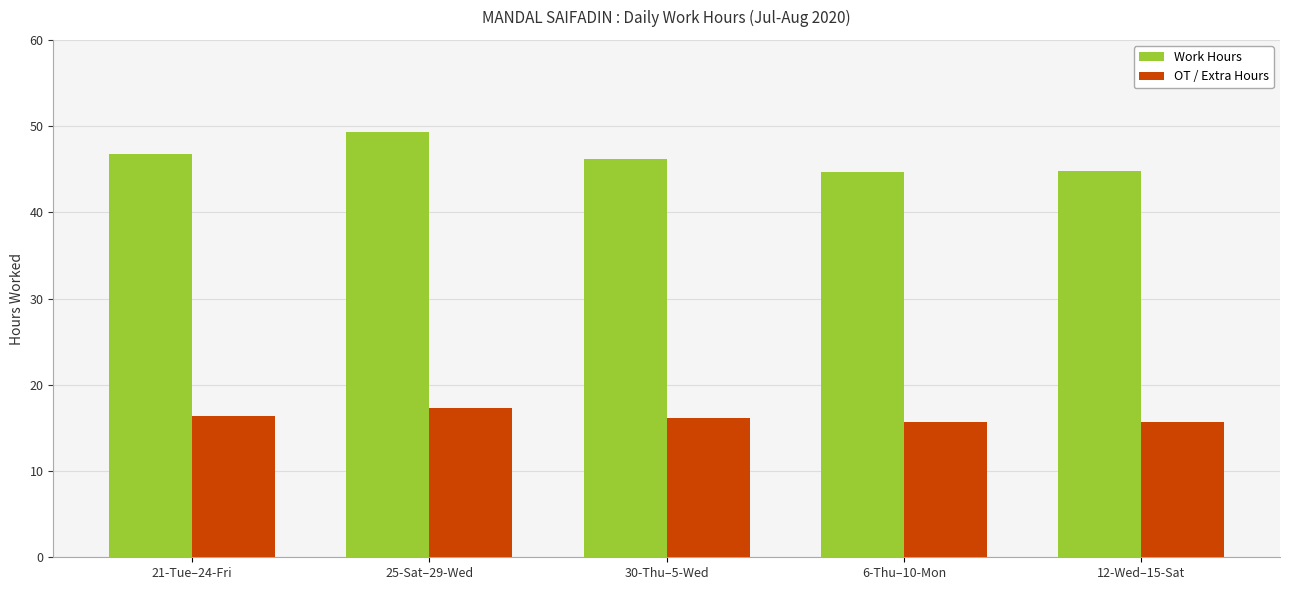

Is it true that Work Hours equals 46.8 at 21-Tue–24-Fri?

True